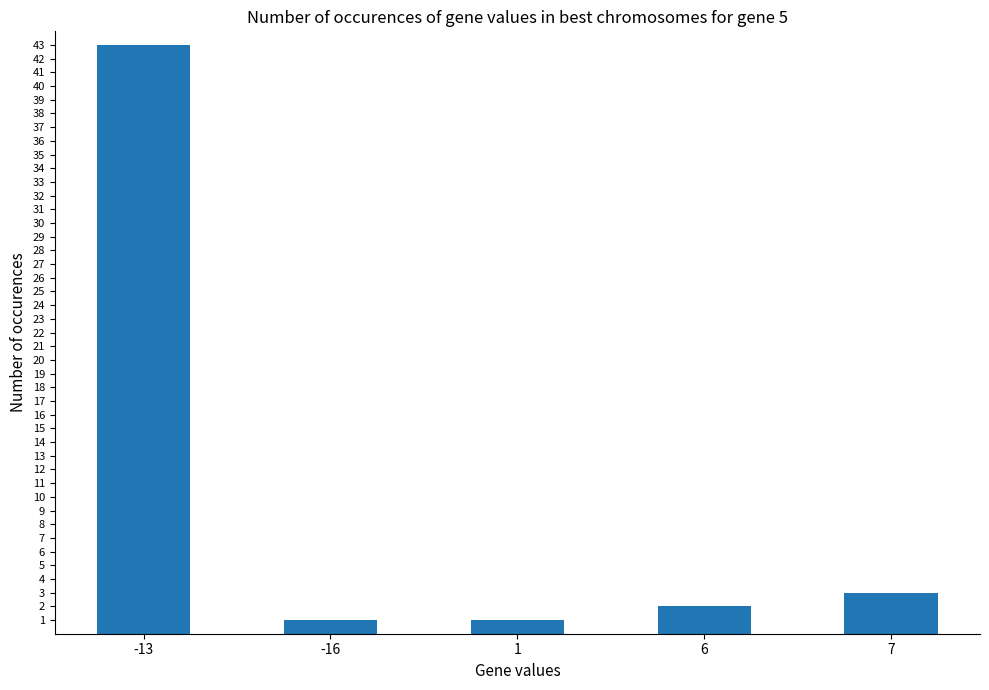

At which category does the chart reach its peak across all series?

-13